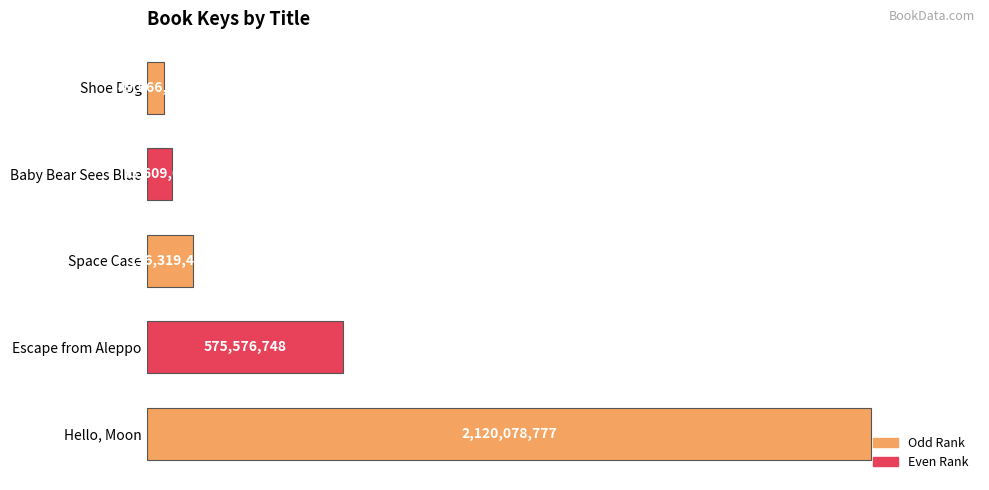

List the labels in order of value, smallest first.

Shoe Dog, Baby Bear Sees Blue, Space Case, Escape from Aleppo, Hello, Moon